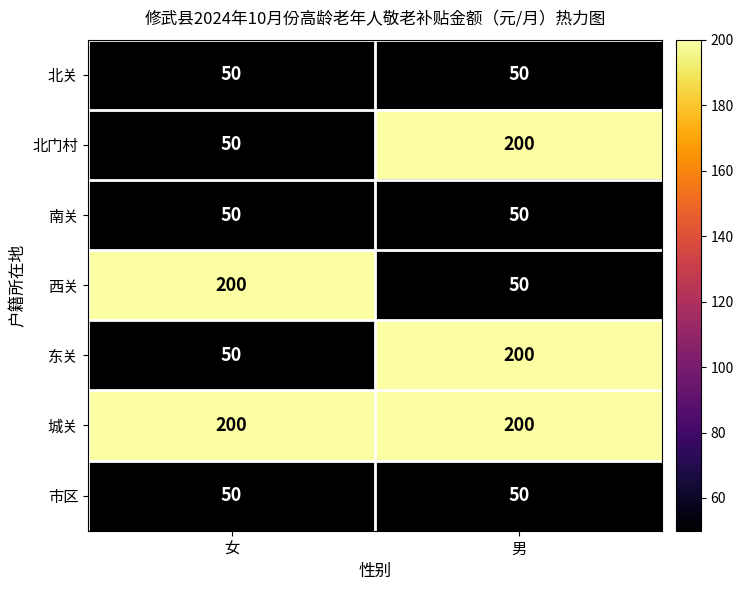

What is the total value across all series at 女?

650